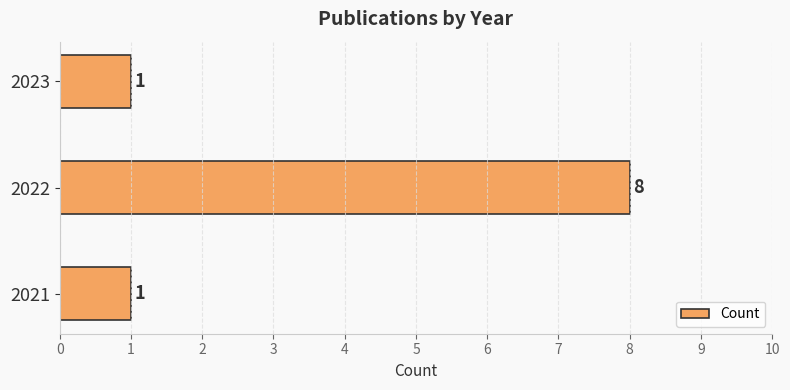

What is the change in value from 2022 to 2023?

-7